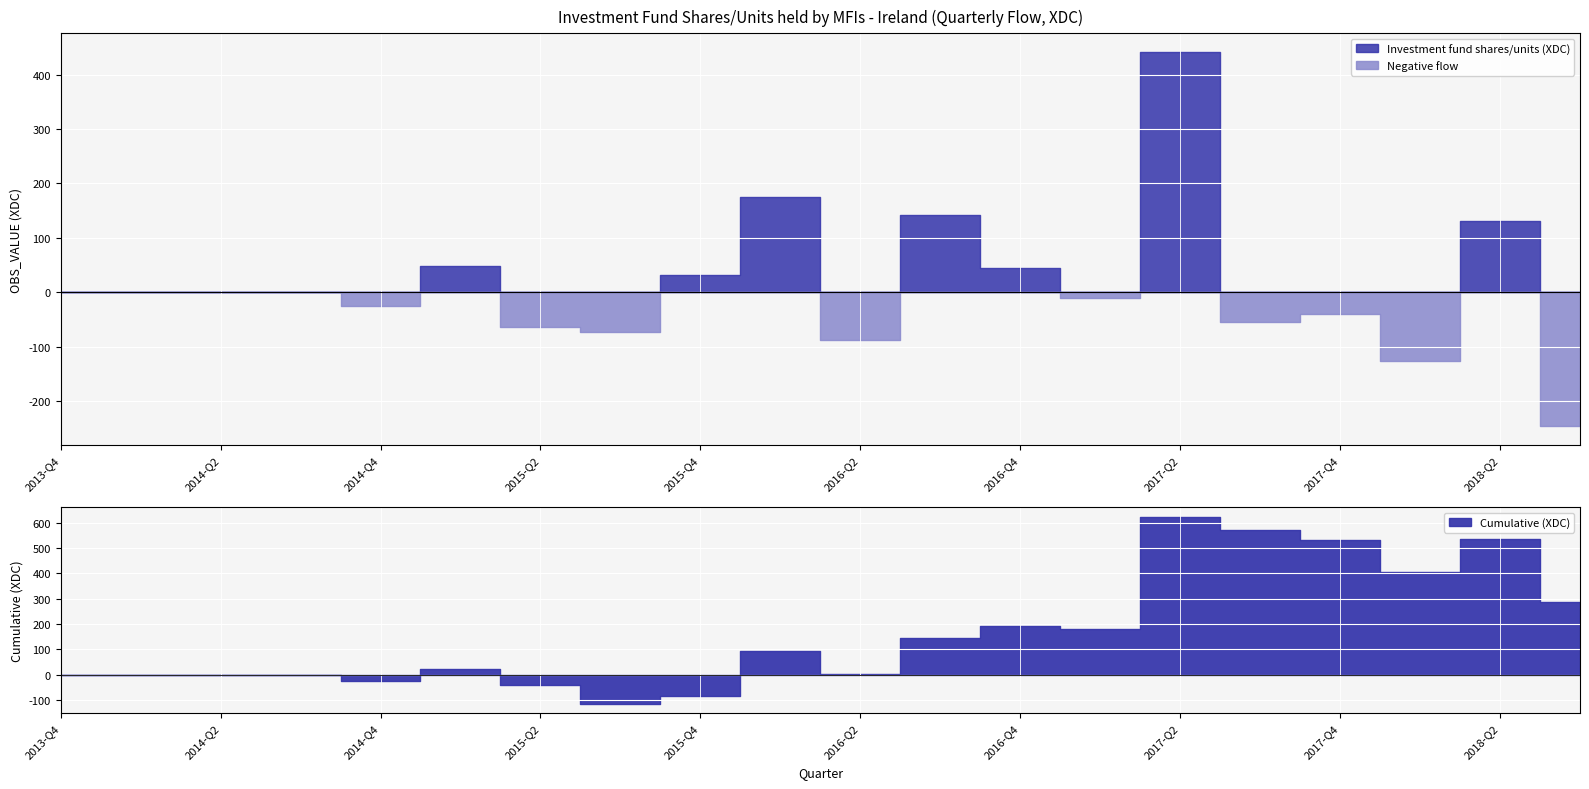

What is the difference between the second highest and minimum values?

422.2